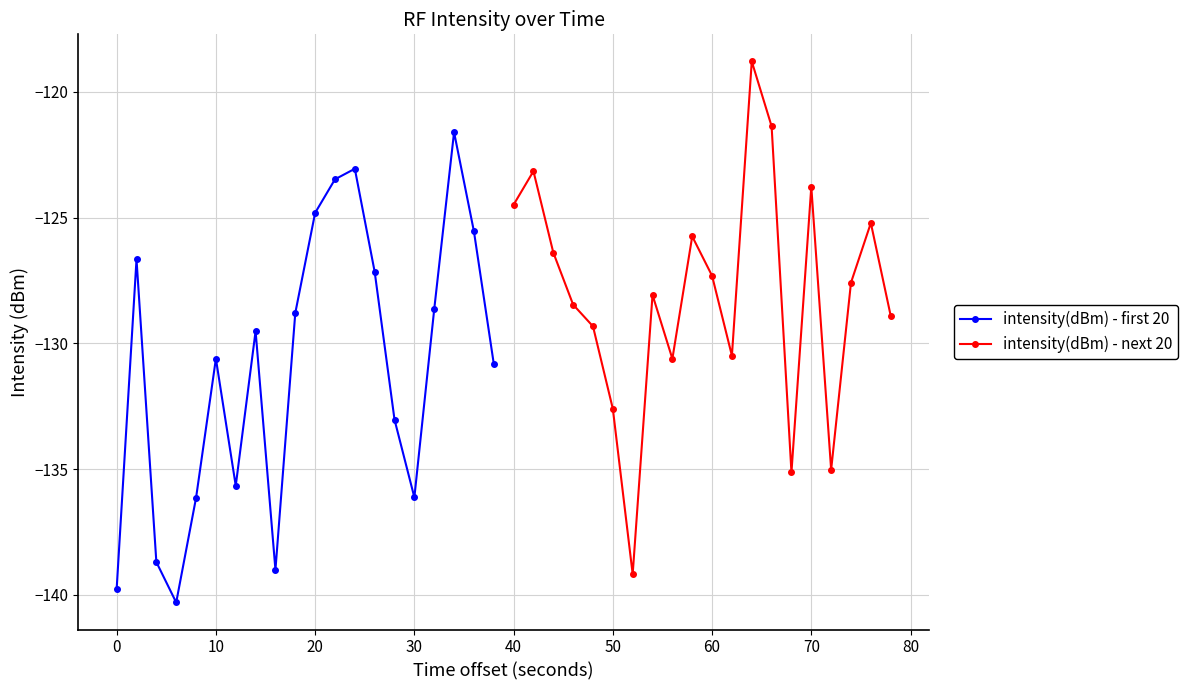

How many data points in intensity(dBm) - next 20 are less than -127?

12